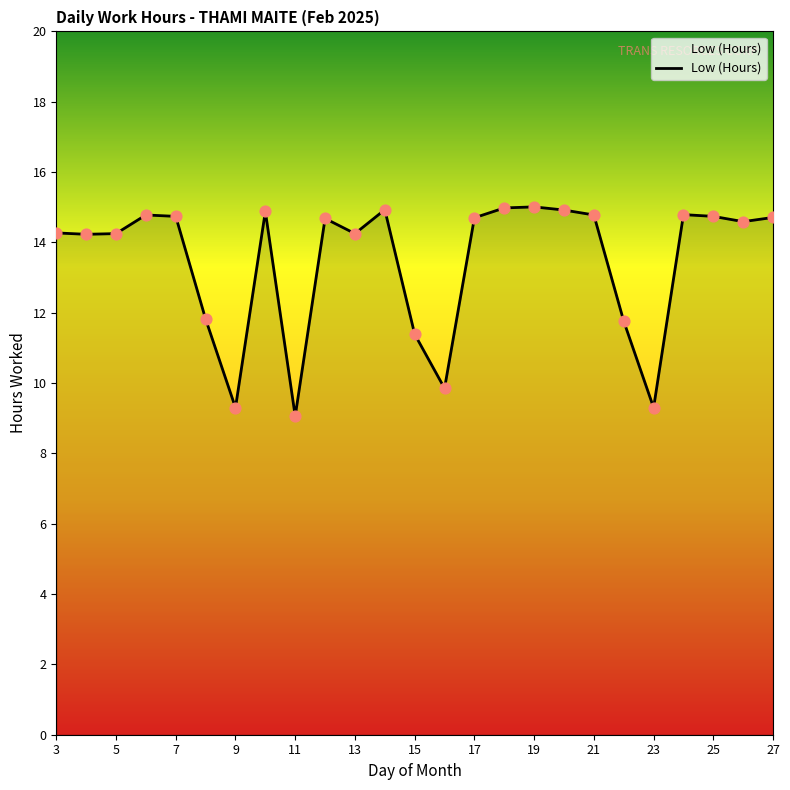

What is the minimum value shown in the chart?

9.1